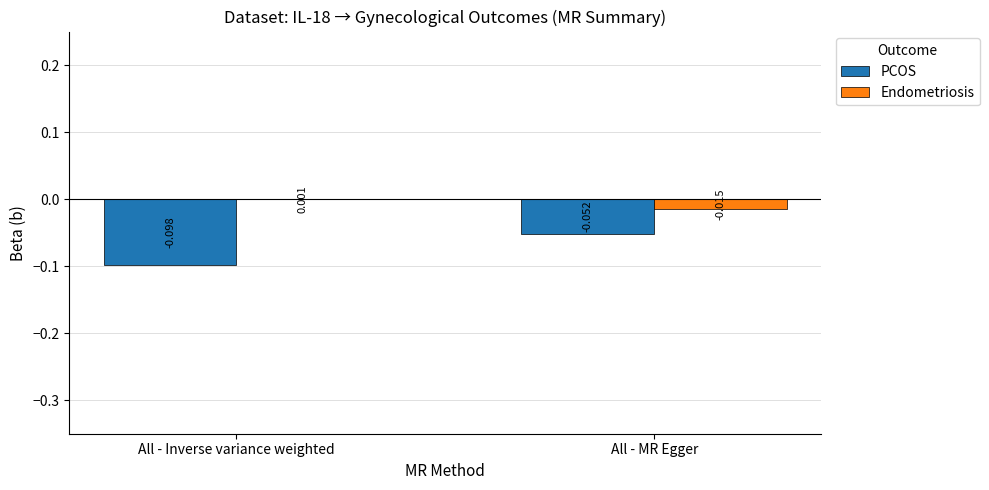

How many data points does each series have?

2